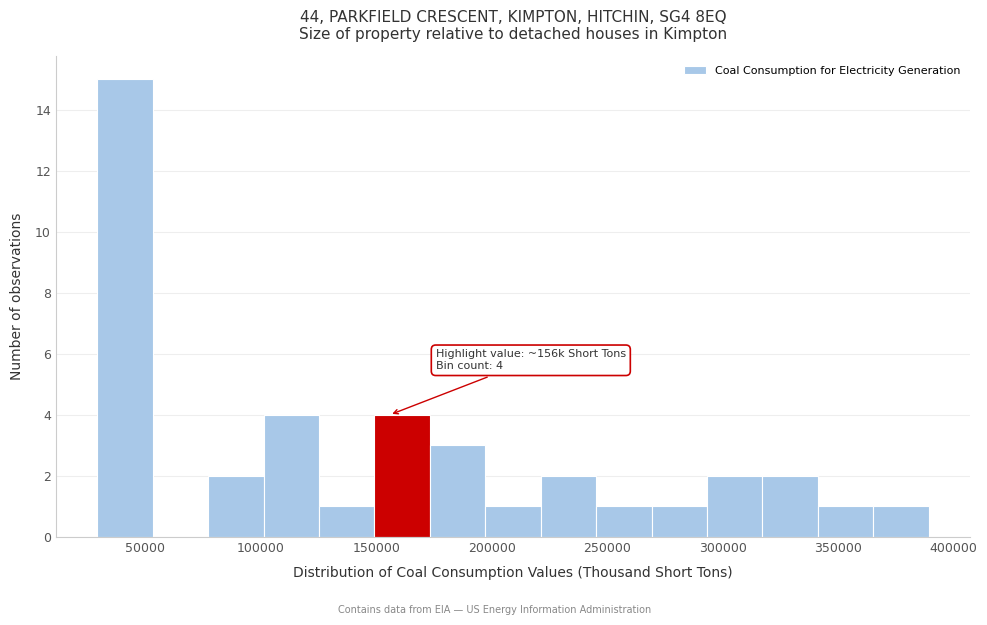

Over which range of the x-axis is the bar tallest?

30000 to 55000